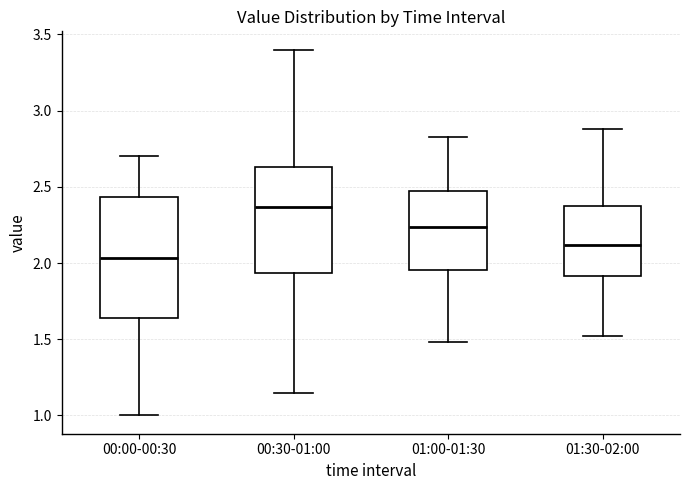

Which box's median line is the lowest?

00:00-00:30